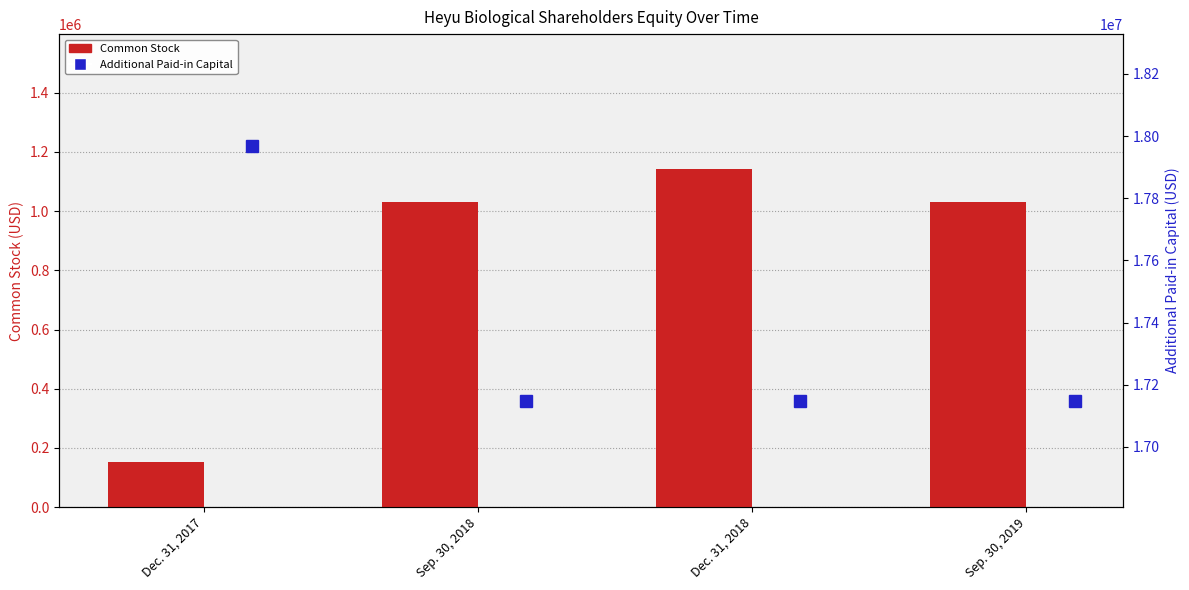

How many series are shown in this chart?

2